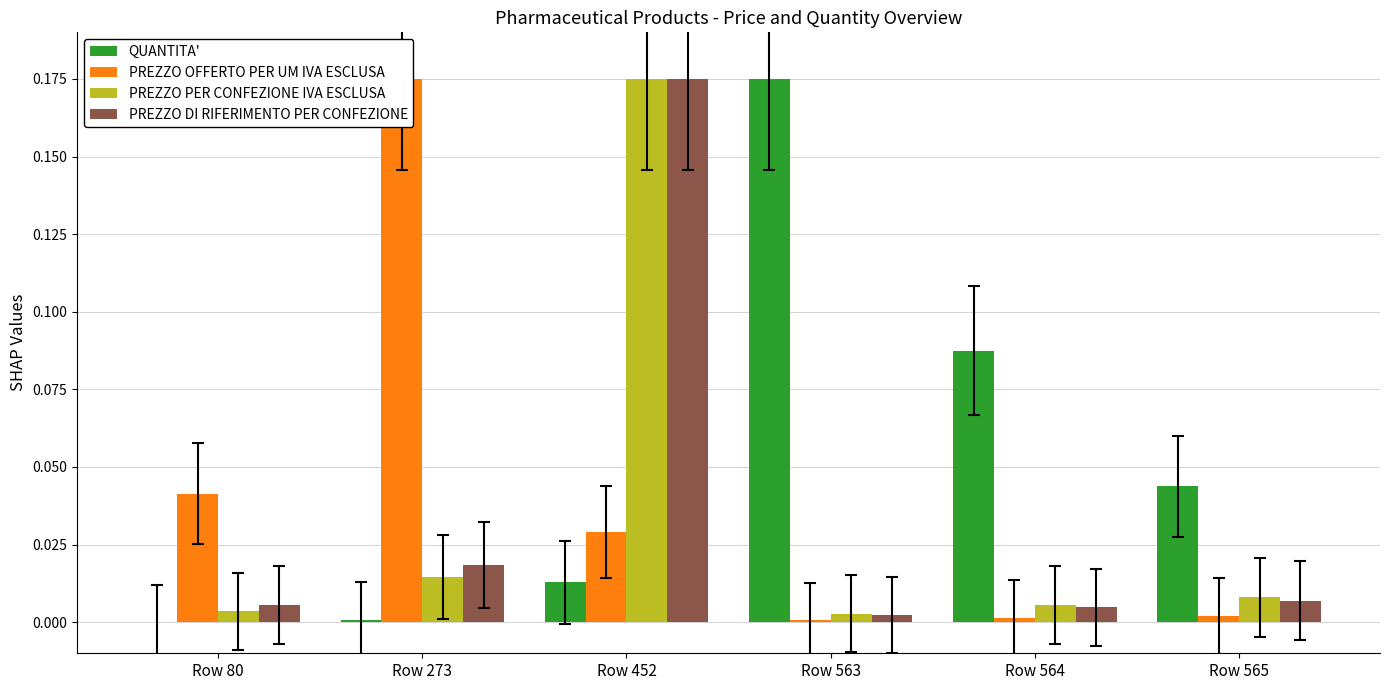

Which category has the lowest value in the QUANTITA' series?

Row 80